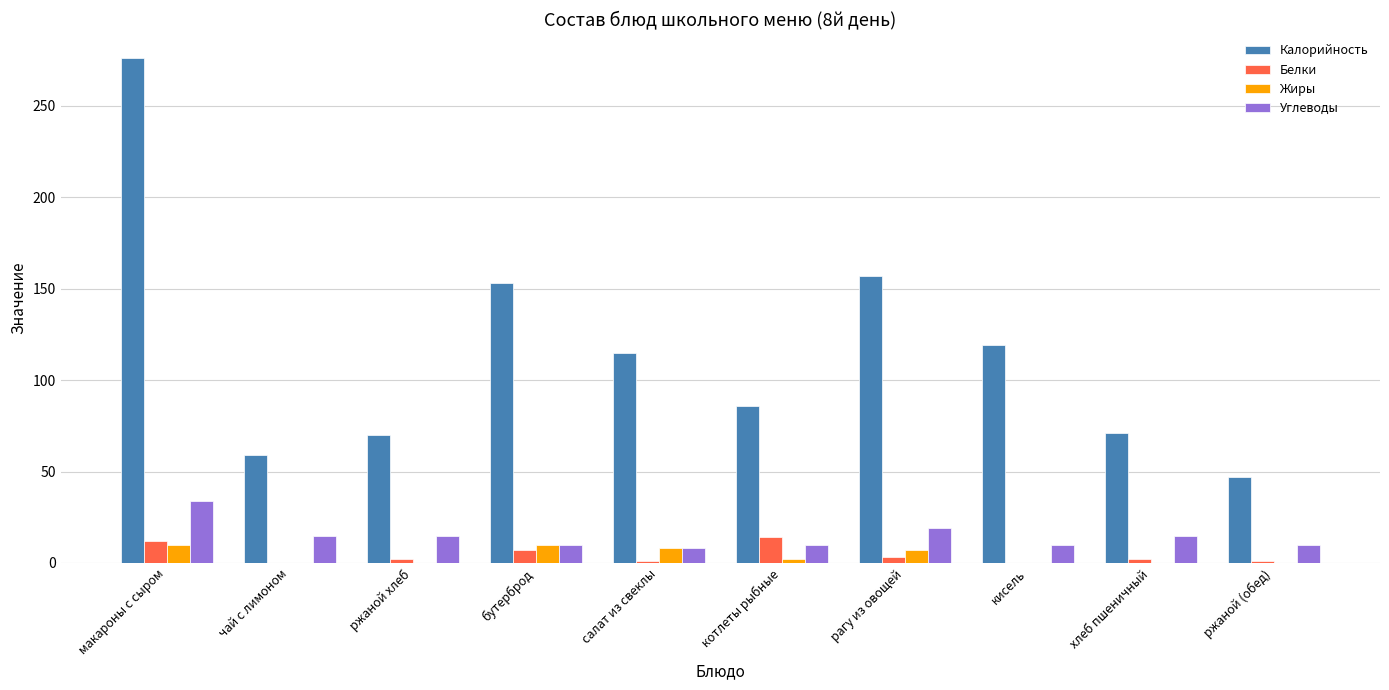

Which series changed the most between котлеты рыбные and ржаной (обед)?

Калорийность